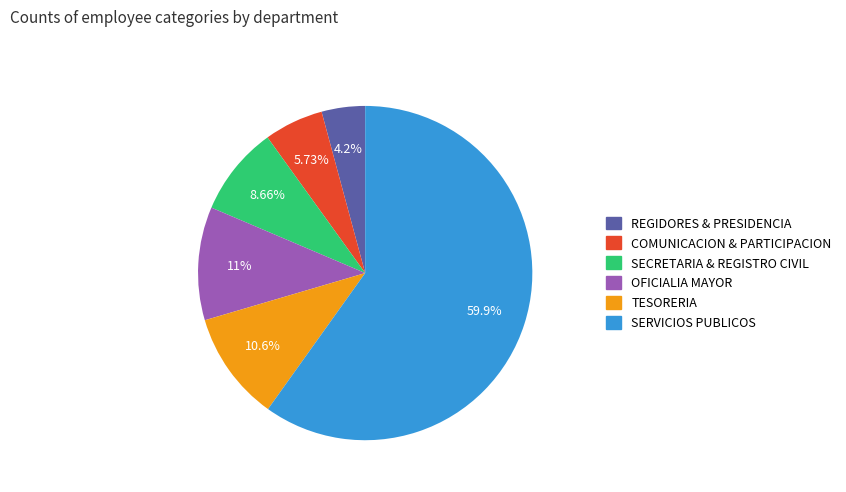

Is there a majority slice in this chart?

Yes